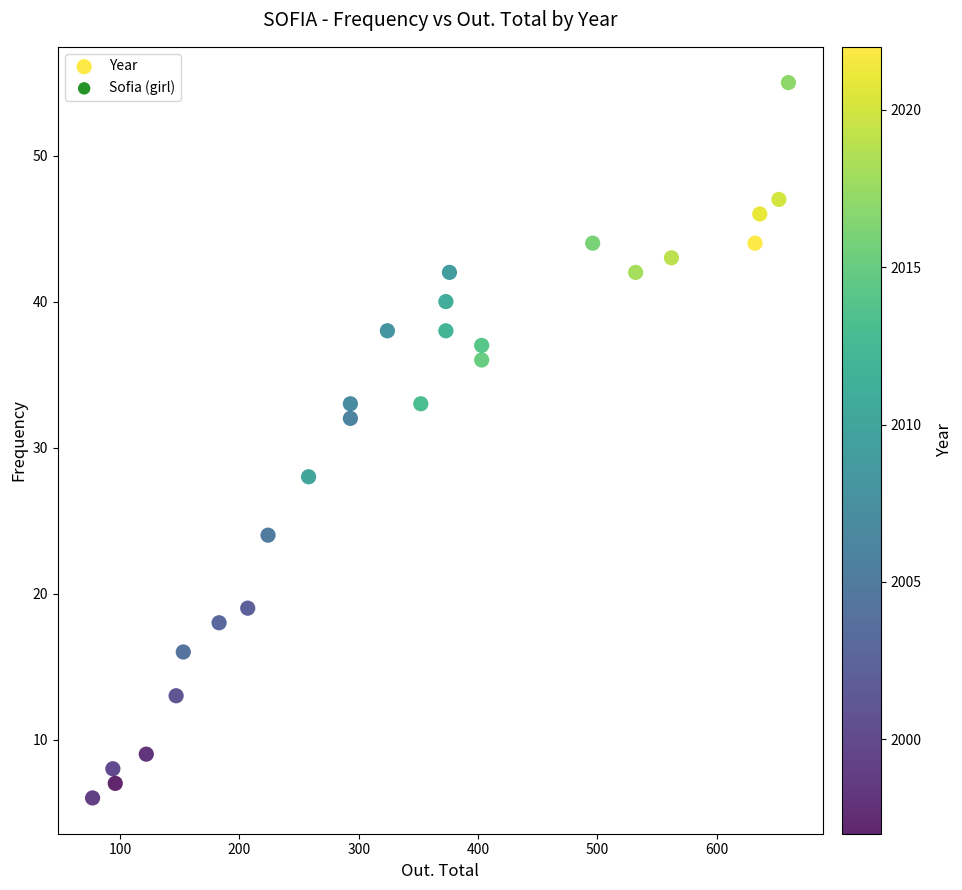

What is the range of Y values (max minus min)?

49